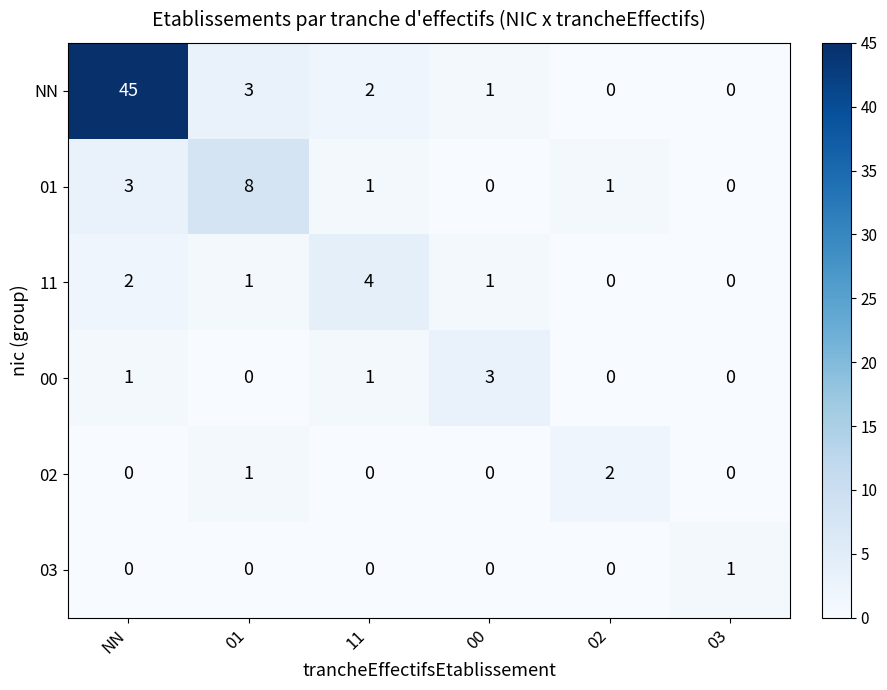

The 11 series shows 1 at 00. True or false?

True